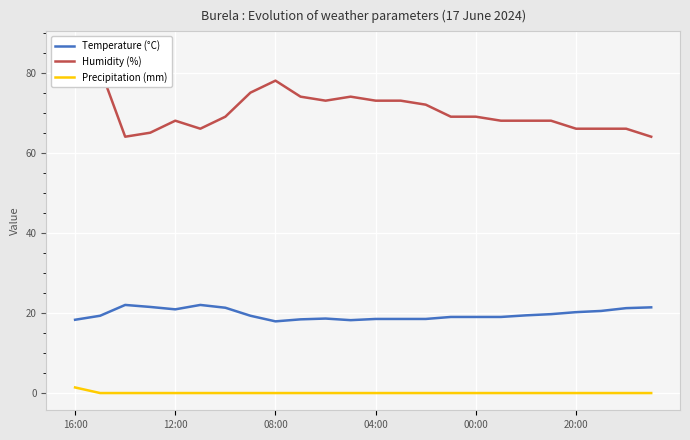

At 7, list the series in order from largest to smallest.

Humidity (%), Temperature (°C), Precipitation (mm)